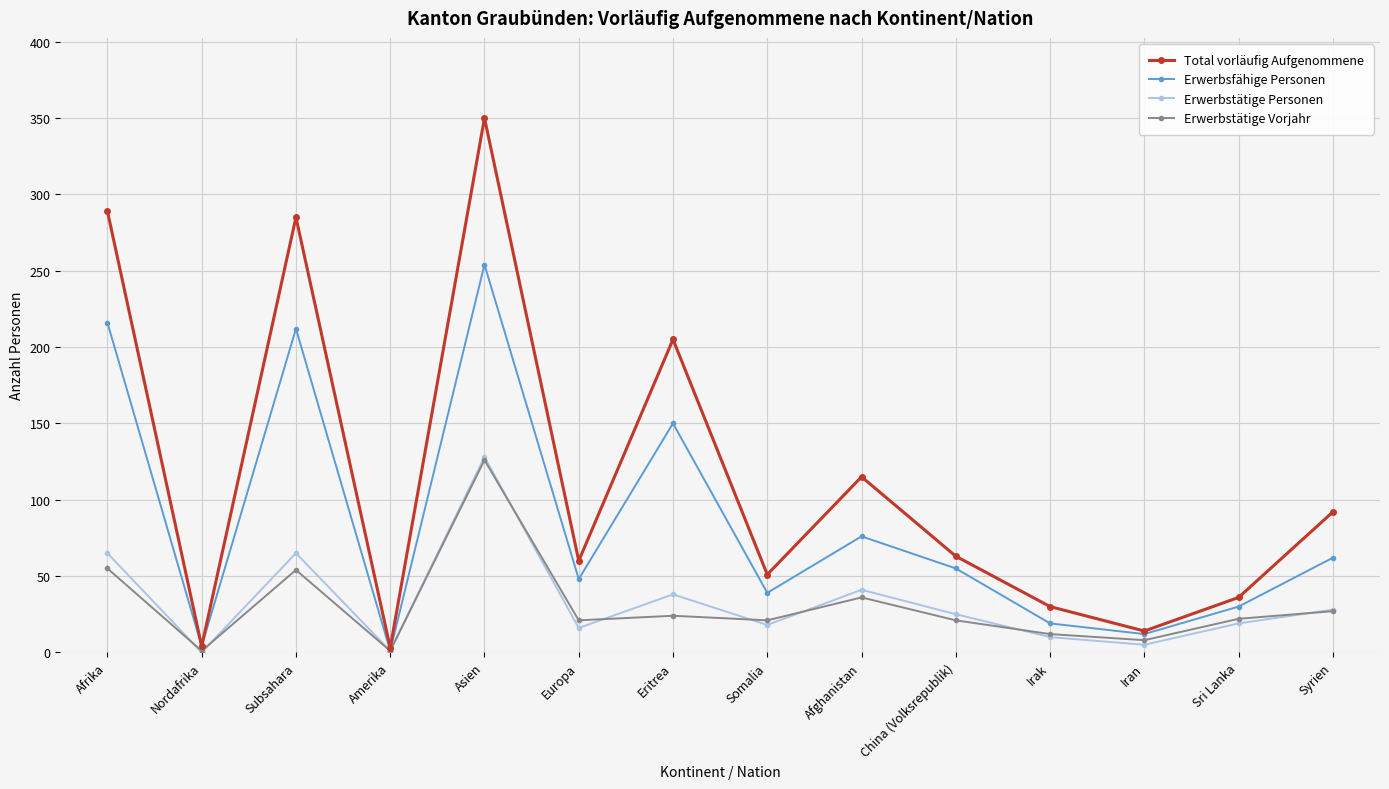

Between Asien and Afghanistan, which series saw the biggest shift?

Total vorläufig Aufgenommene